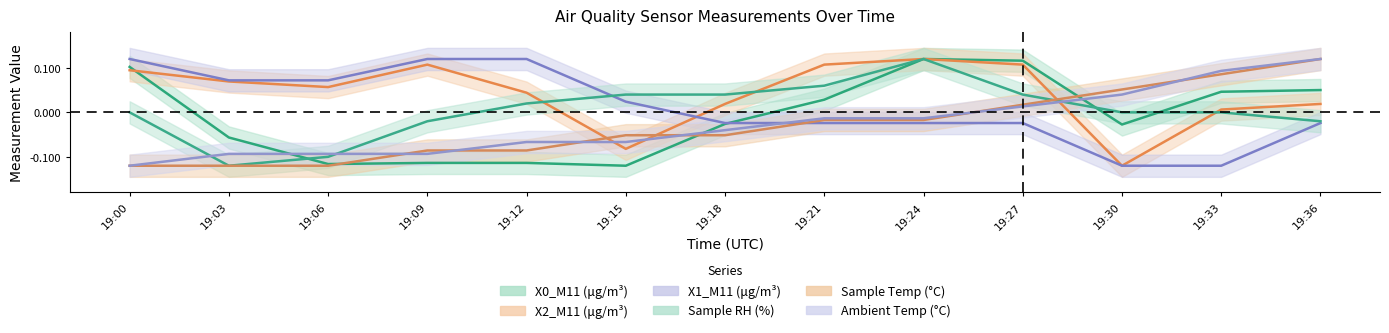

Which series has the largest range (max minus min)?

X0_M11 (μg/m³)